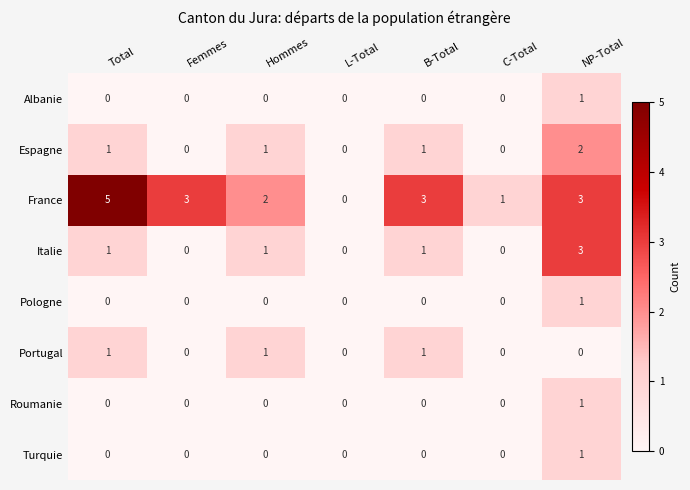

Which series changed the most between B-Total and NP-Total?

Italie